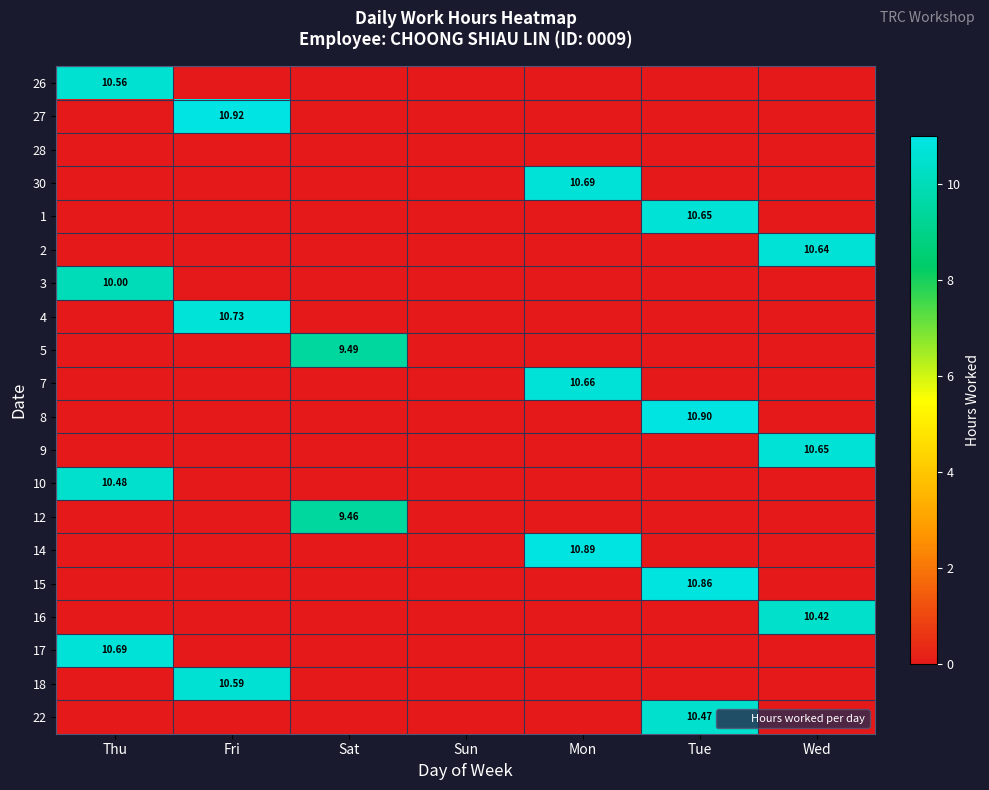

Count the number of data series in this chart.

20